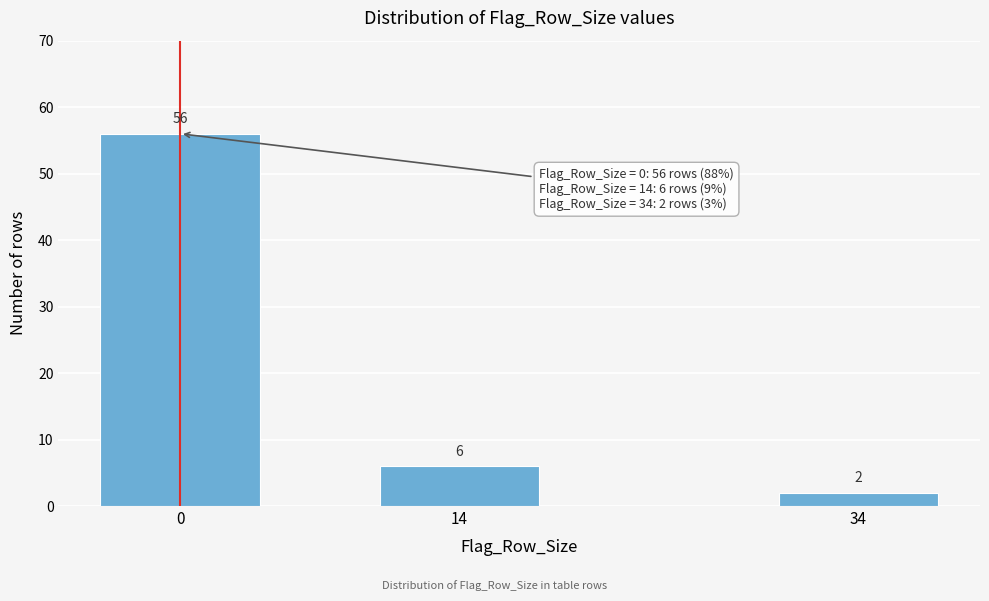

Reading left to right, what are all the values shown in this chart?

0=56	14=6	34=2